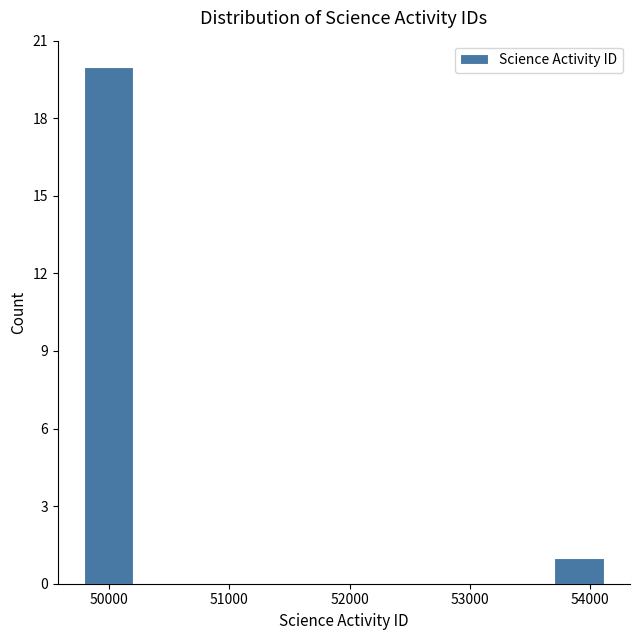

How tall is the bar that spans 49800 to 50200 on the x-axis? Neither the bar edges nor the heights are printed on the chart, so give them approximately, as read against the axes.

20